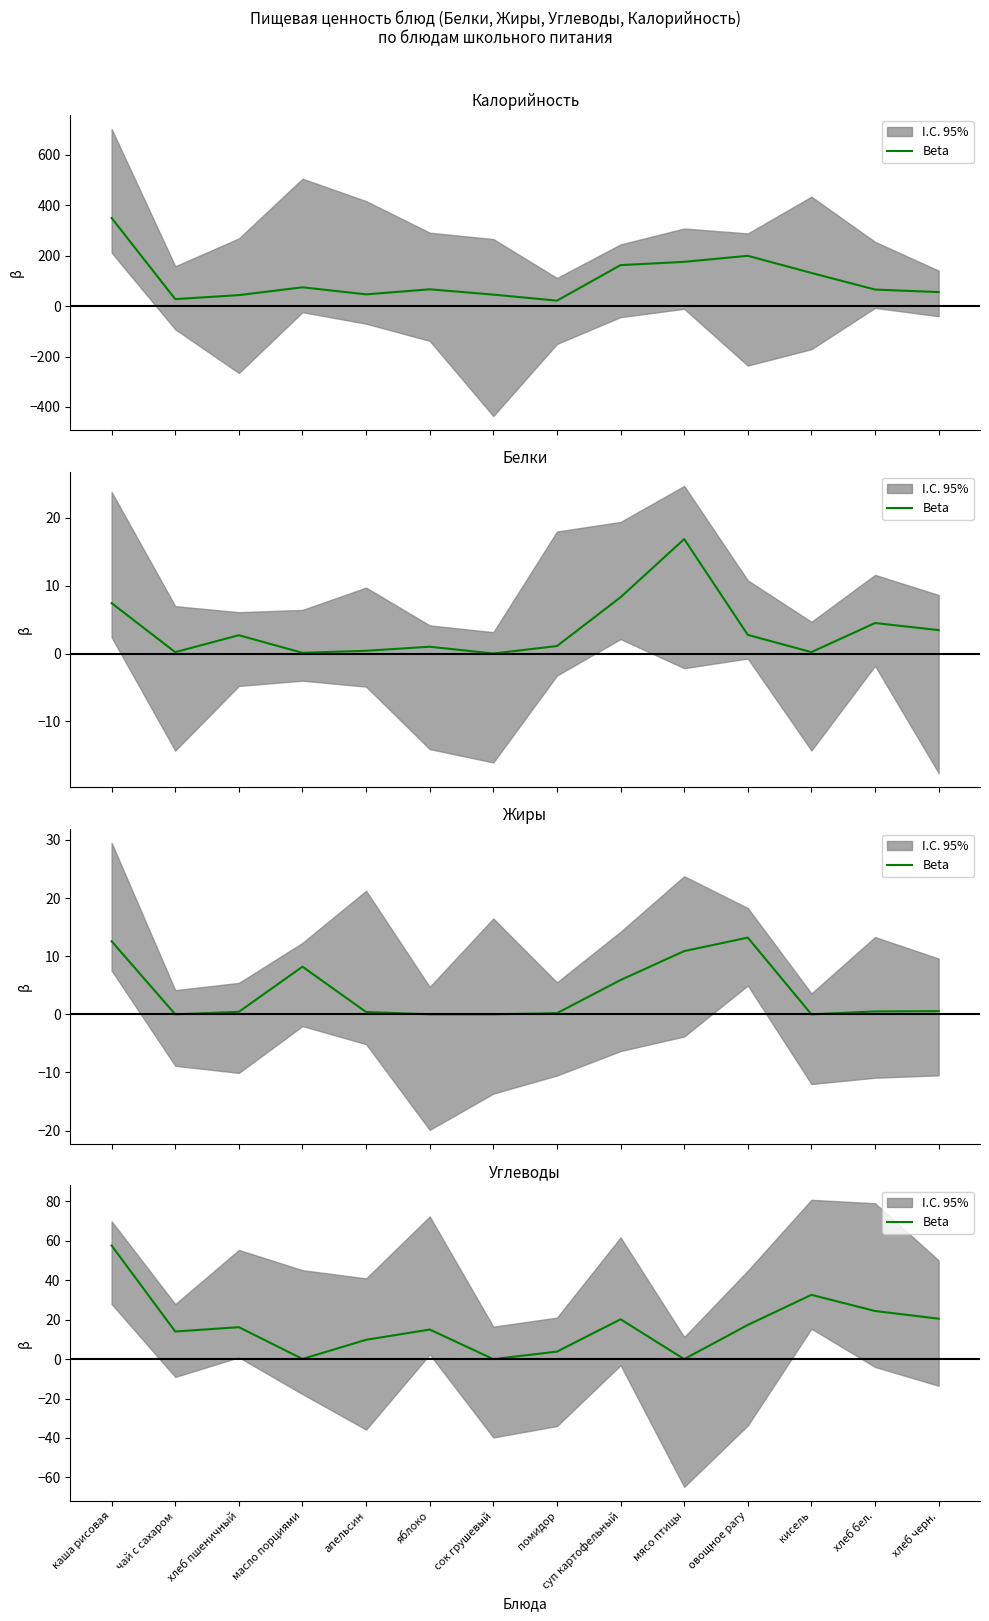

How many lines are shown in the chart?

1